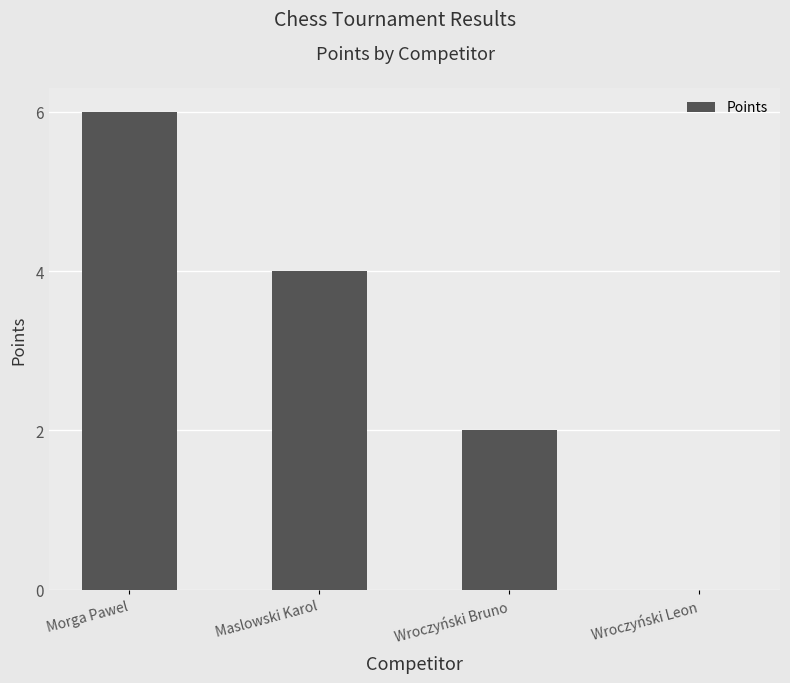

Are the bars horizontal?

No